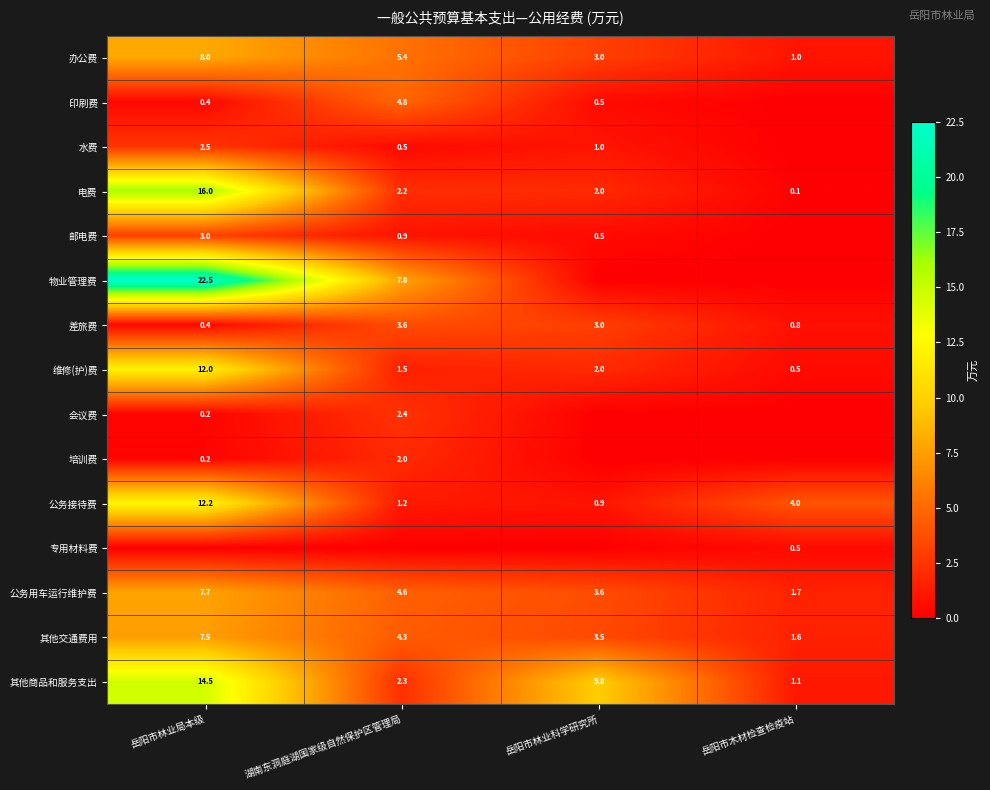

Is the value of 水费 at 岳阳市林业科学研究所 greater than the value of 其他交通费用 at 岳阳市林业科学研究所?

No